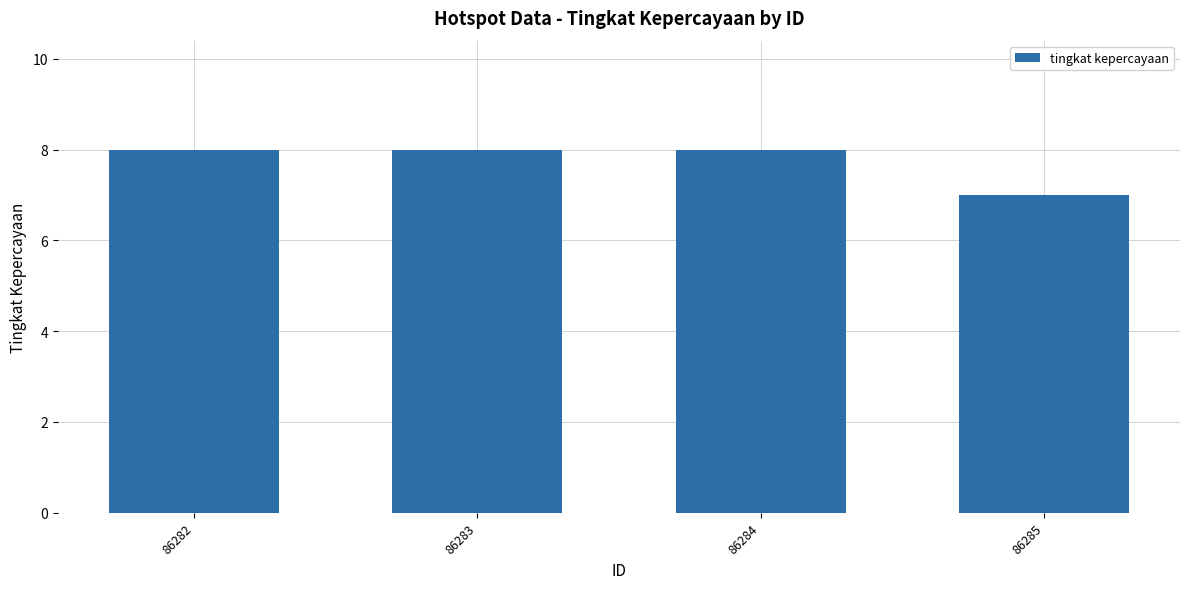

At which category does the chart reach its minimum across all series?

86285